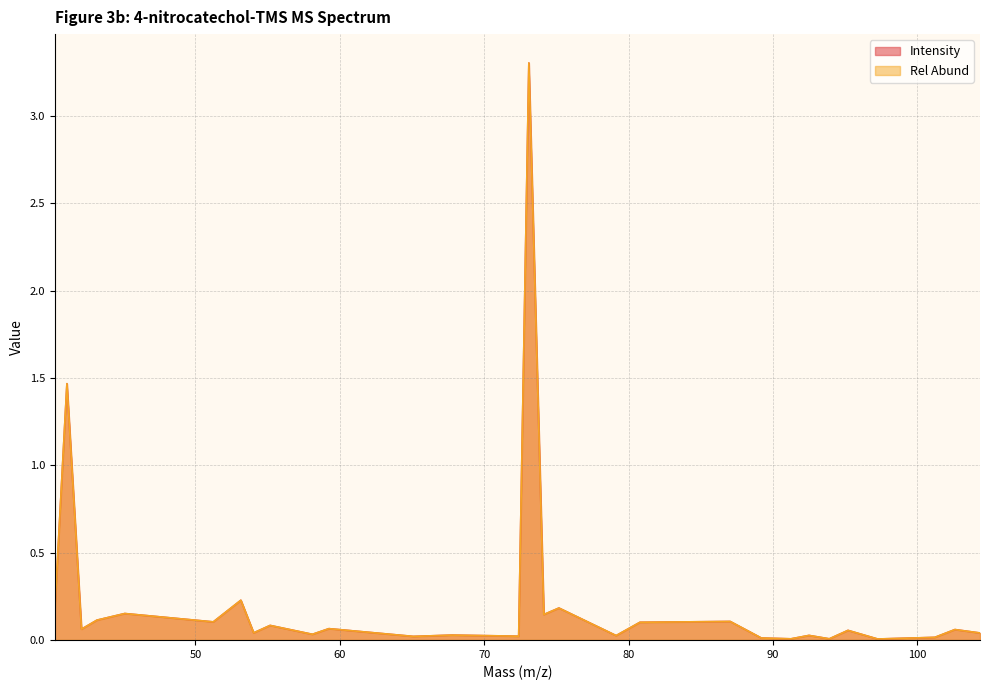

Reading left to right, list all the values displayed in this chart.

Intensity: 40.260498=0.2	41.100952=1.5	42.10965=0.1	43.178696=0.1	45.107559=0.2	51.239929=0.1	53.148499=0.2	54.035904=0.0	55.175461=0.1	58.104156=0.0	59.247772=0.1	65.096375=0.0	67.773956=0.0	71.297867=0.0	72.391586=0.0	73.095581=3.3	74.133118=0.1	75.17836=0.2	79.140457=0.0	80.789352=0.1	87.040436=0.1	89.196289=0.0	91.251007=0.0	92.499207=0.0	93.90564=0.0	95.200134=0.1	97.253601=0.0	101.212708=0.0	102.606842=0.1	104.342789=0.0
Rel Abund: 40.260498=0.2	41.100952=1.5	42.10965=0.1	43.178696=0.1	45.107559=0.2	51.239929=0.1	53.148499=0.2	54.035904=0.0	55.175461=0.1	58.104156=0.0	59.247772=0.1	65.096375=0.0	67.773956=0.0	71.297867=0.0	72.391586=0.0	73.095581=3.3	74.133118=0.1	75.17836=0.2	79.140457=0.0	80.789352=0.1	87.040436=0.1	89.196289=0.0	91.251007=0.0	92.499207=0.0	93.90564=0.0	95.200134=0.1	97.253601=0.0	101.212708=0.0	102.606842=0.1	104.342789=0.0